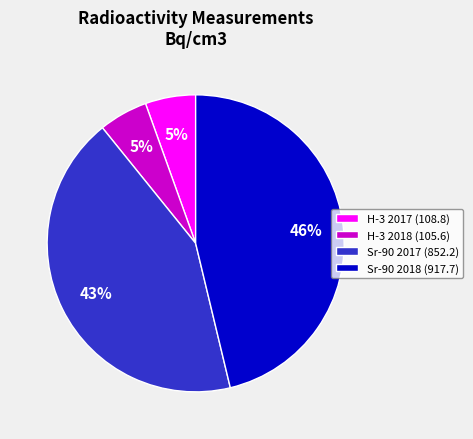

Is there a majority slice in this chart?

No